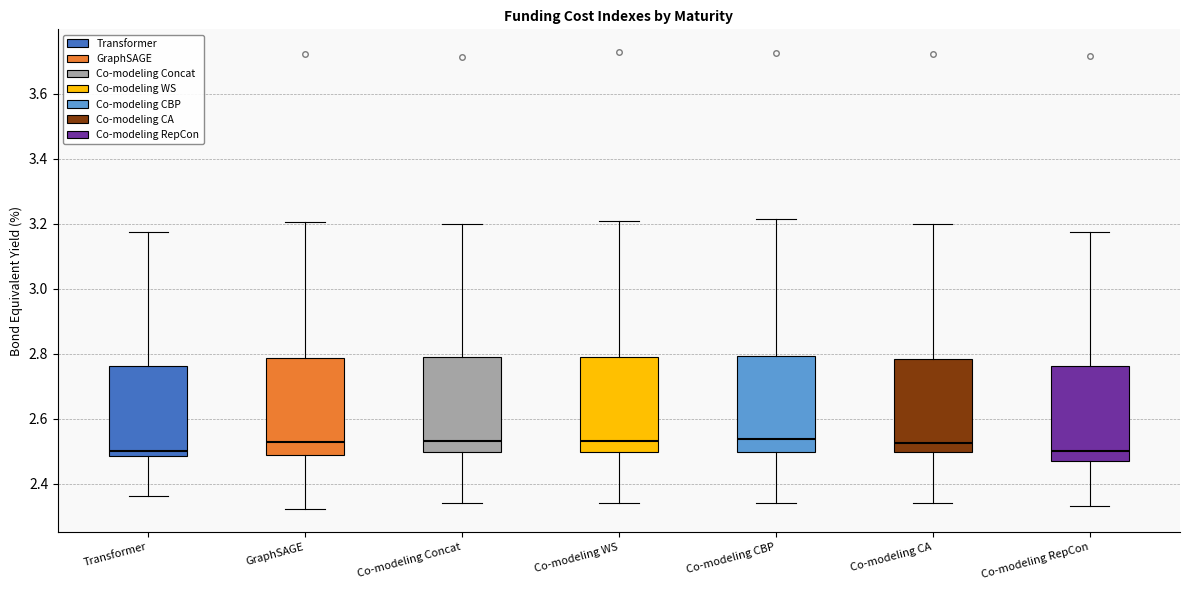

Reading left to right, read every box against the y-axis: the position of its median line, the range the box covers, and the ends of its whiskers. The values are not printed on the chart, so give them approximately, as read against the axis.

Transformer: median 2.50, box 2.48 to 2.76, whiskers 2.36 to 3.18
GraphSAGE: median 2.52, box 2.48 to 2.78, whiskers 2.32 to 3.20
Co-modeling Concat: median 2.54, box 2.50 to 2.78, whiskers 2.34 to 3.20
Co-modeling WS: median 2.54, box 2.50 to 2.78, whiskers 2.34 to 3.20
Co-modeling CBP: median 2.54, box 2.50 to 2.80, whiskers 2.34 to 3.22
Co-modeling CA: median 2.52, box 2.50 to 2.78, whiskers 2.34 to 3.20
Co-modeling RepCon: median 2.50, box 2.48 to 2.76, whiskers 2.34 to 3.18